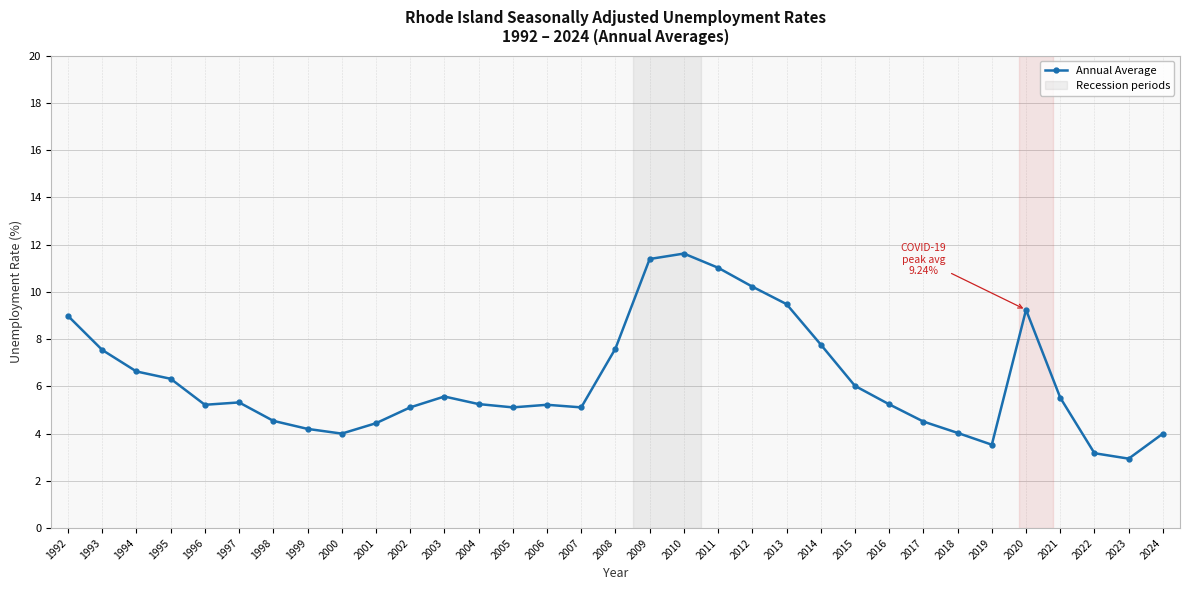

Does the chart display data point markers on the line(s)?

Yes